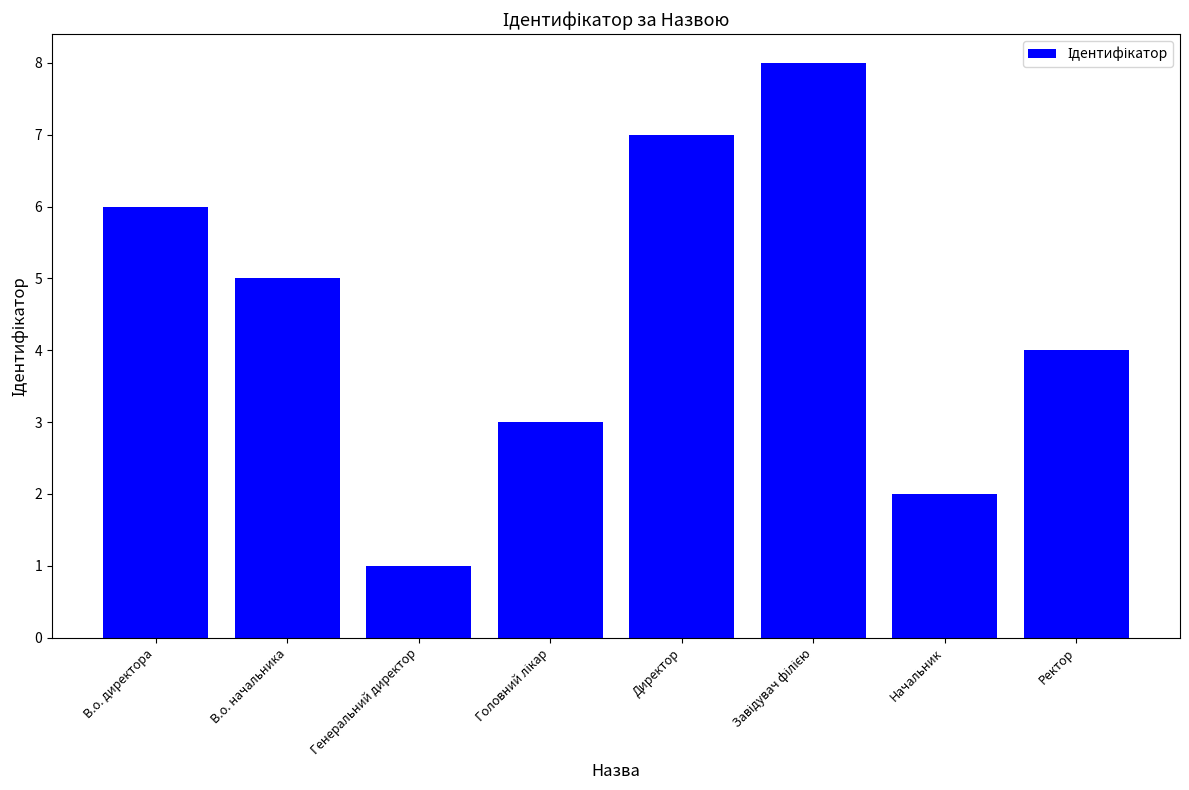

What is the label of the 2nd bar from the left?

В.о. начальника